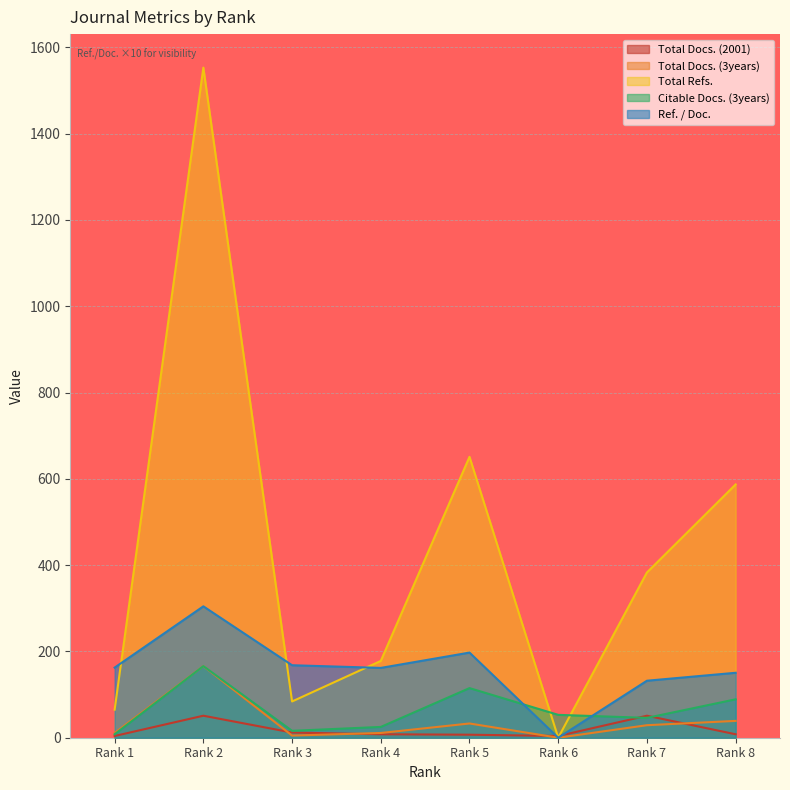

How many times do Total Docs. (2001) and Citable Docs. (3years) cross each other?

2